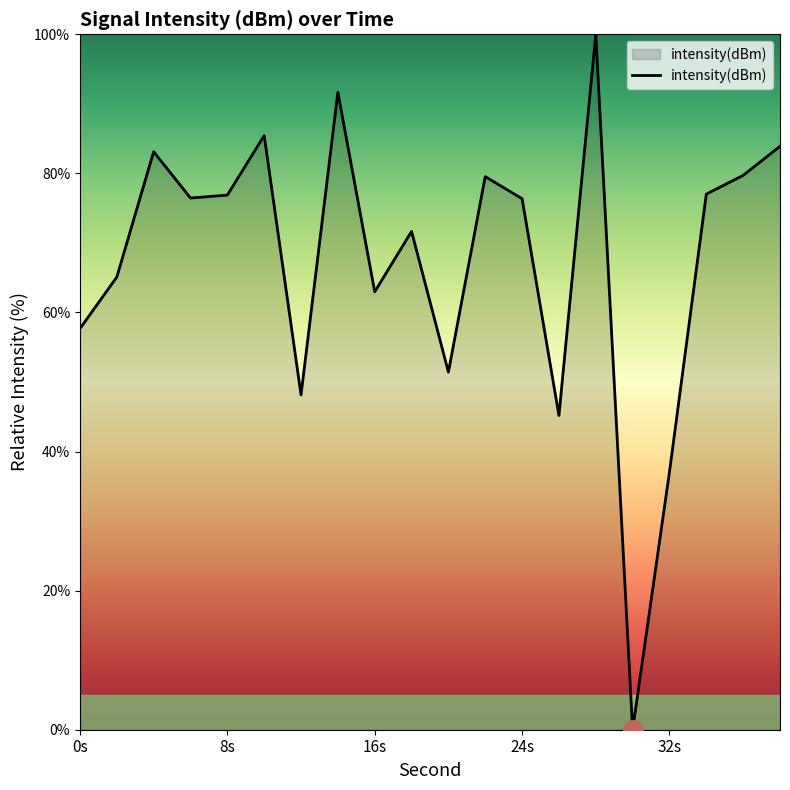

What is the difference between the maximum and minimum values?

100.0